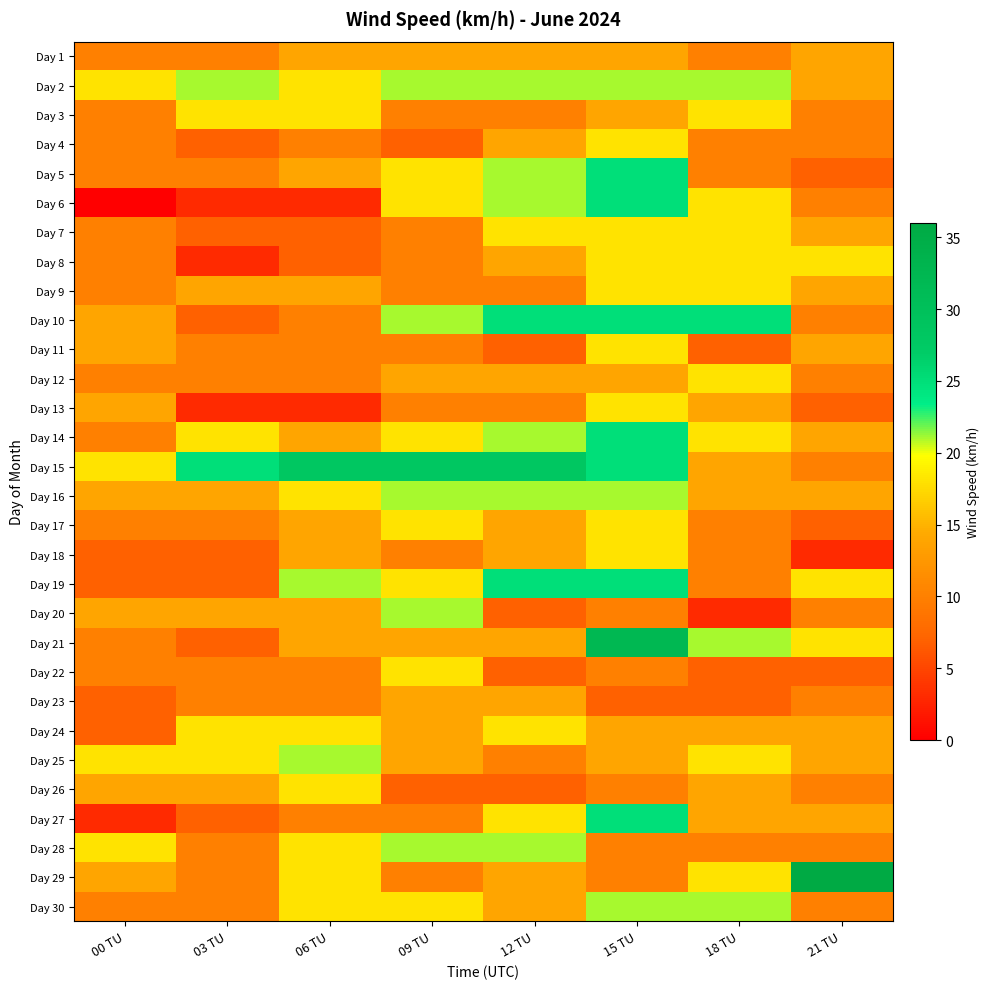

Which has a higher value, 00 TU or 21 TU?

21 TU